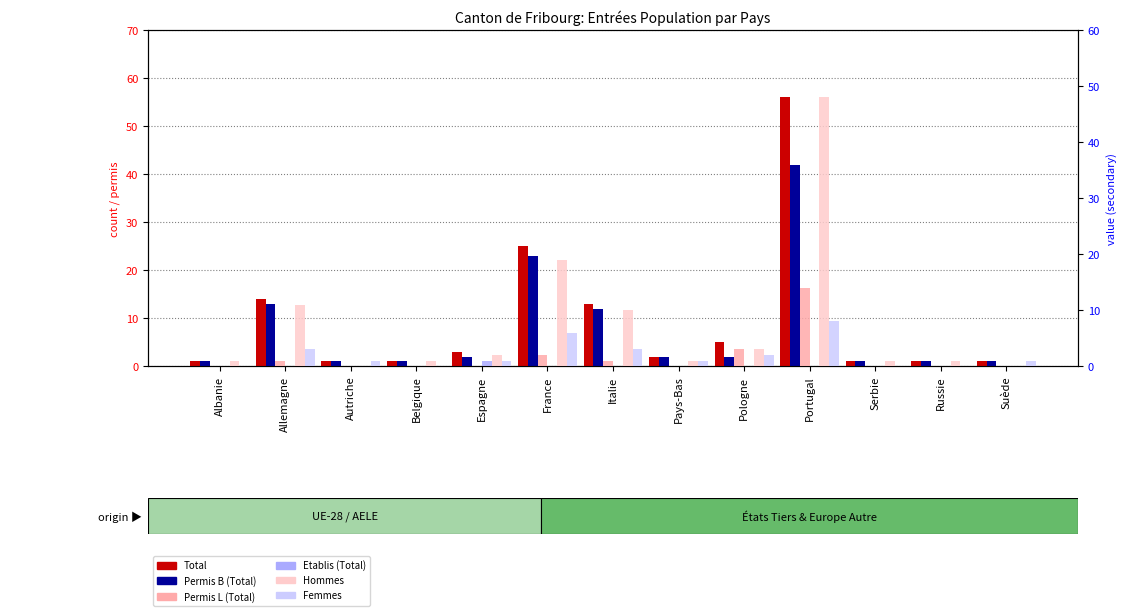

What is the difference between the maximum and second lowest values in the Total series?

55